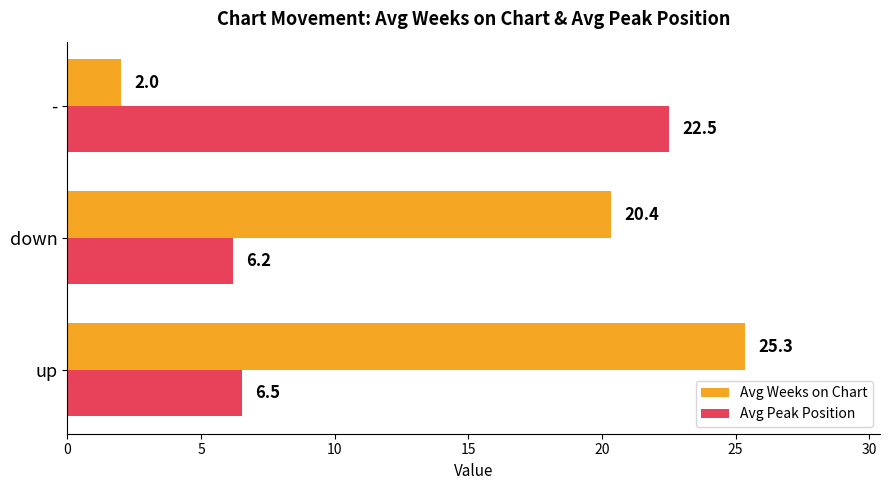

What is the difference between the Avg Weeks on Chart values at - and up?

23.3